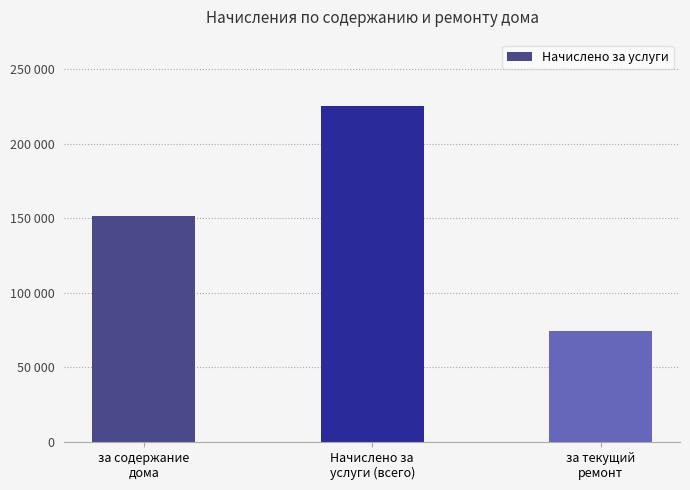

Are the bars horizontal?

No